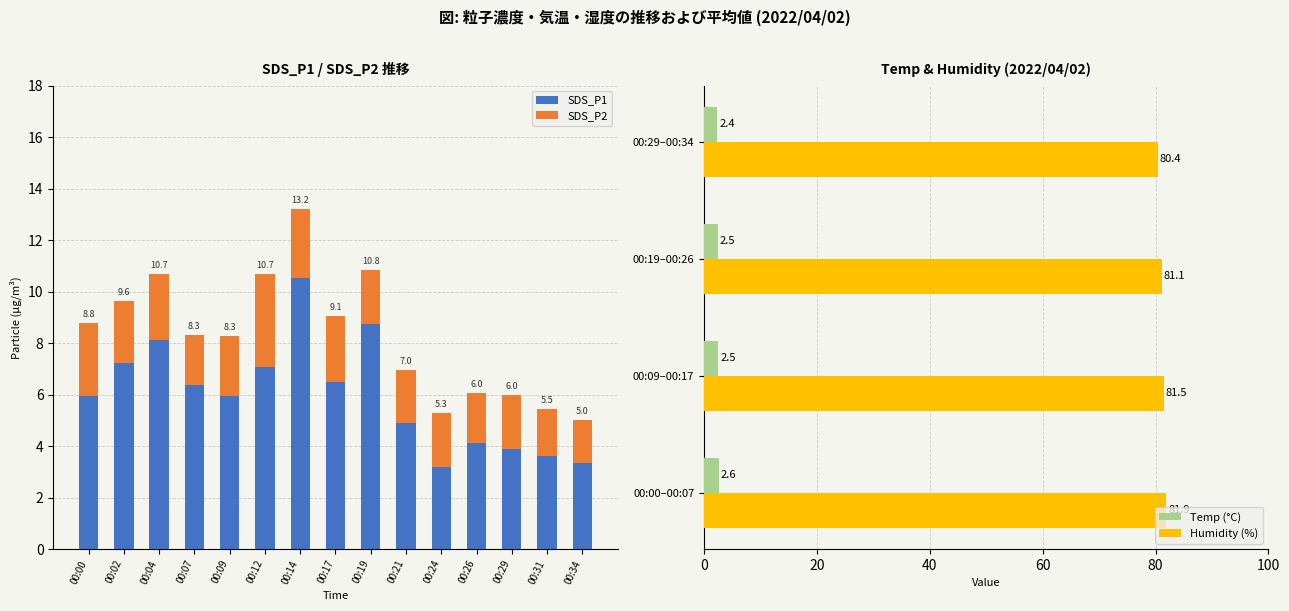

What is the average value of the Temp (°C) series?

2.5